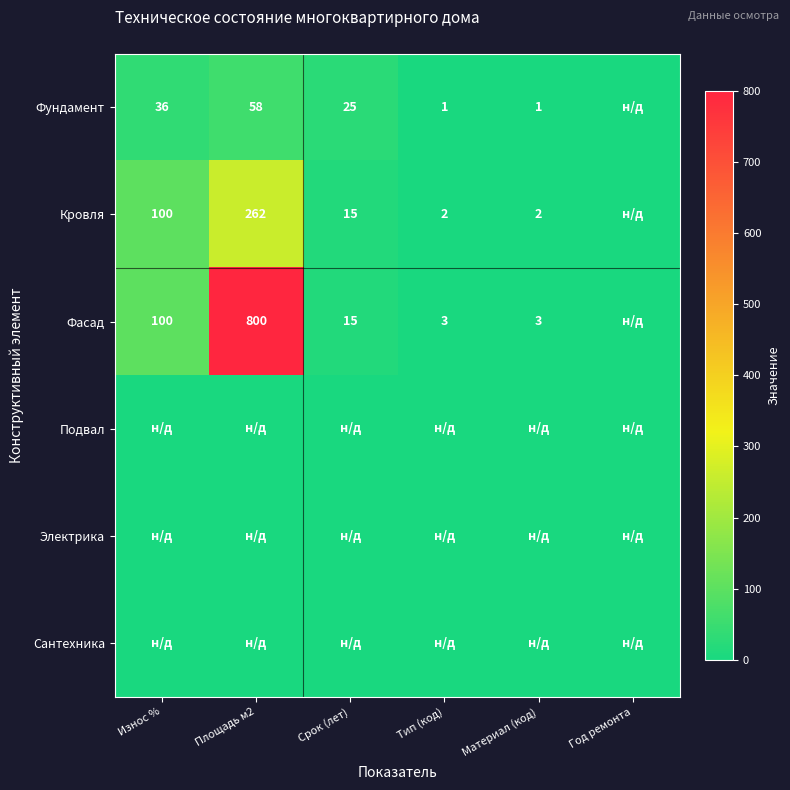

Between Тип (код) and Материал (код), which is larger?

Тип (код)